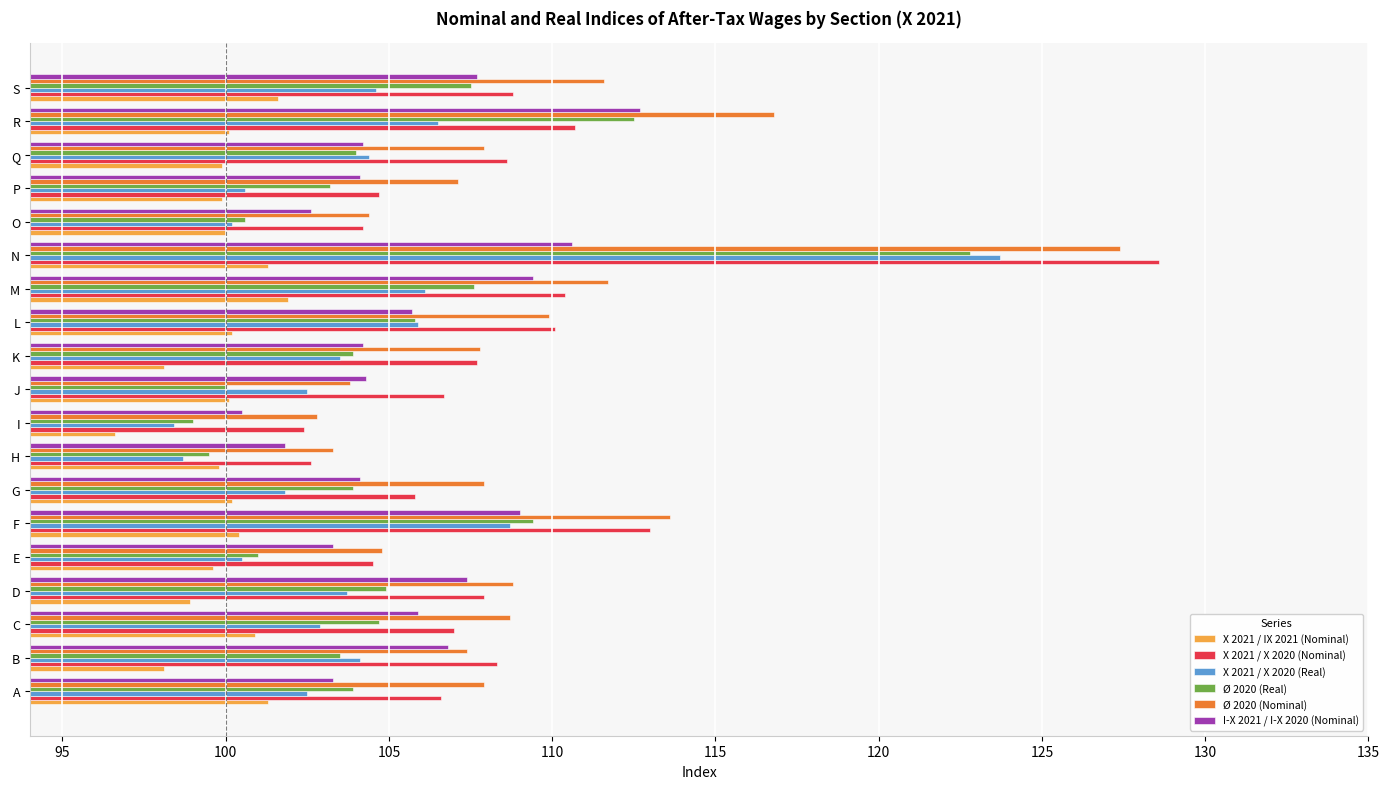

What is the spread (max minus min) of values at B?

10.2